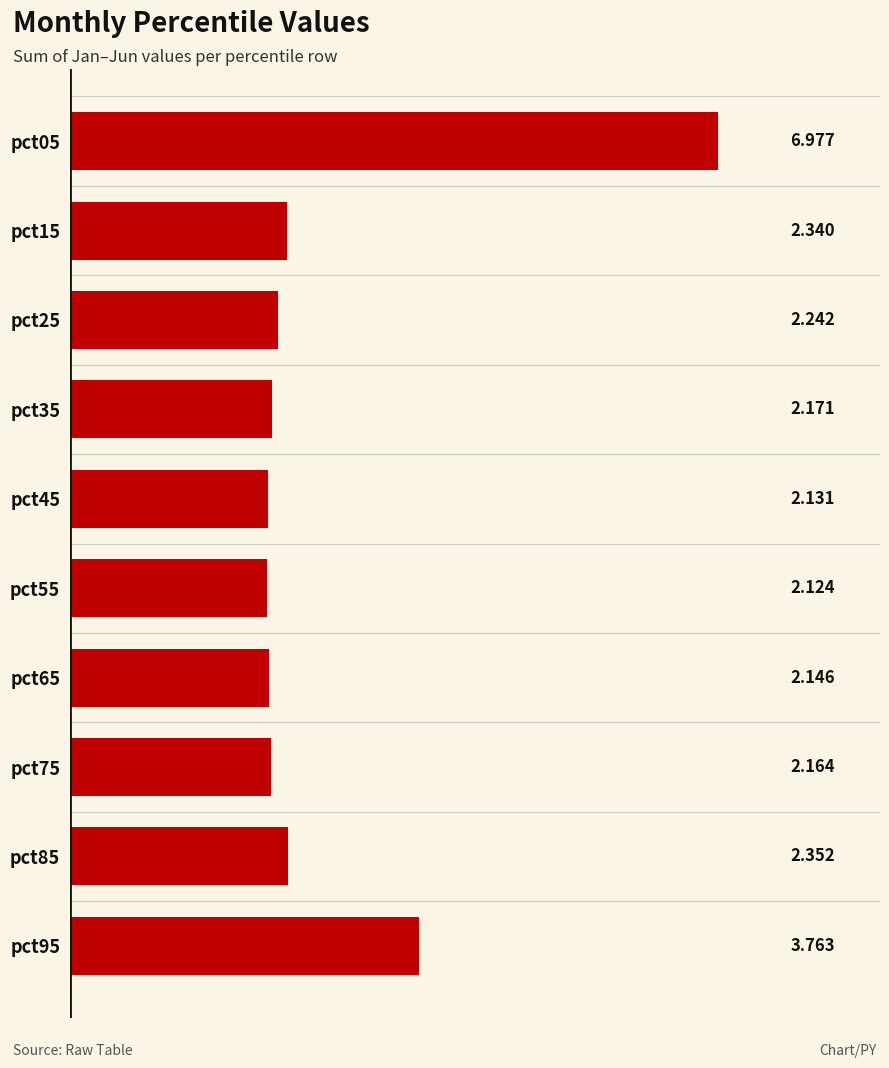

List the labels in order of value, smallest first.

pct55, pct45, pct65, pct75, pct35, pct25, pct15, pct85, pct95, pct05